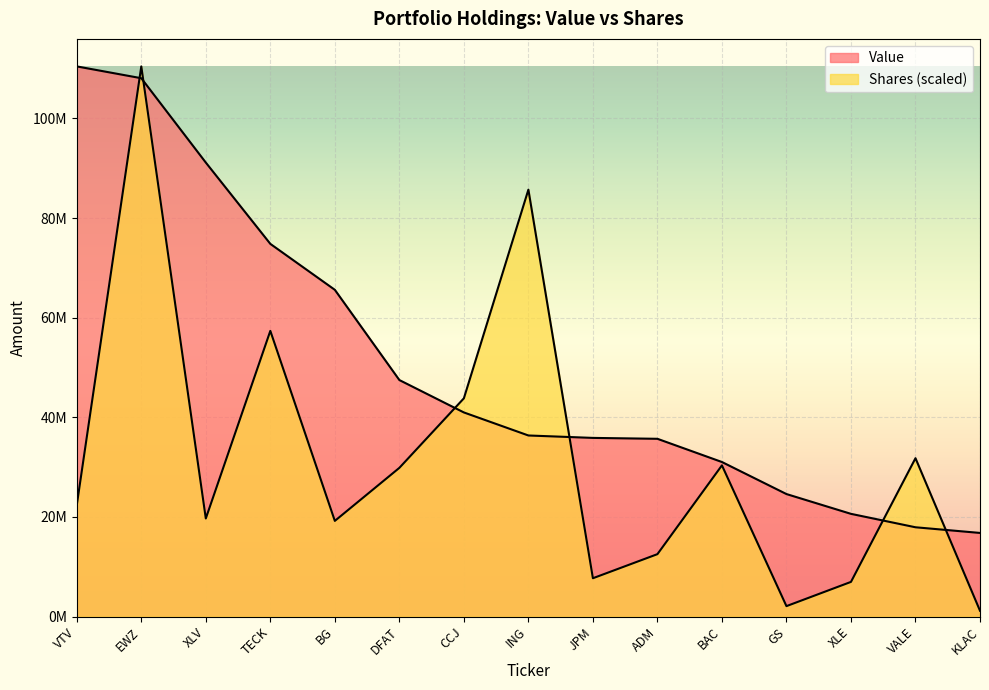

Is it true that Shares equals 48680921.1 at VALE?

False